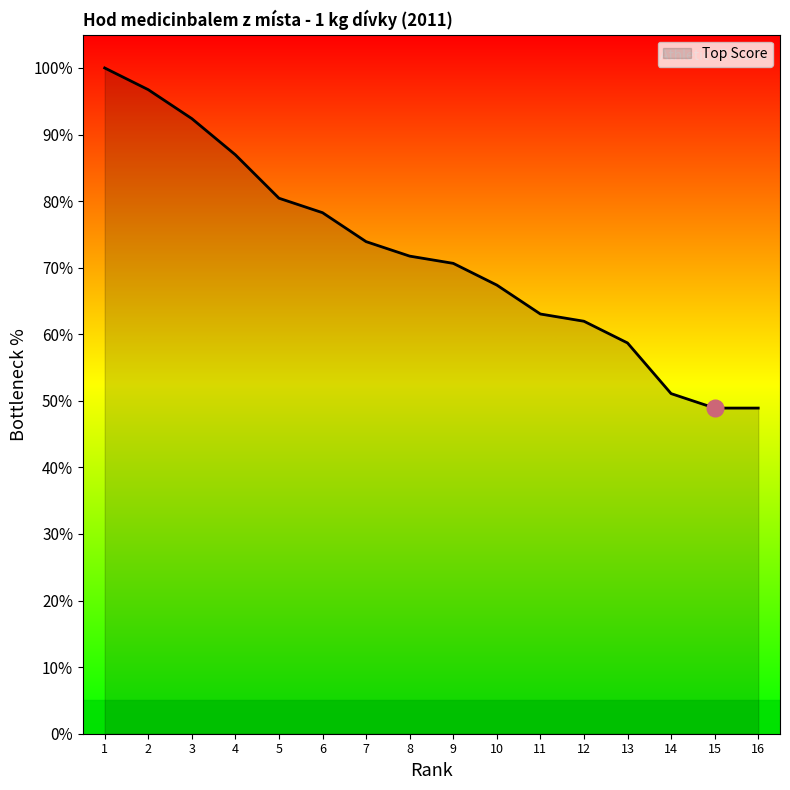

Reading left to right, extract all data points from this chart.

100.0	96.7	92.4	87.0	80.4	78.3	73.9	71.7	70.7	67.4	63.0	62.0	58.7	51.1	48.9	48.9